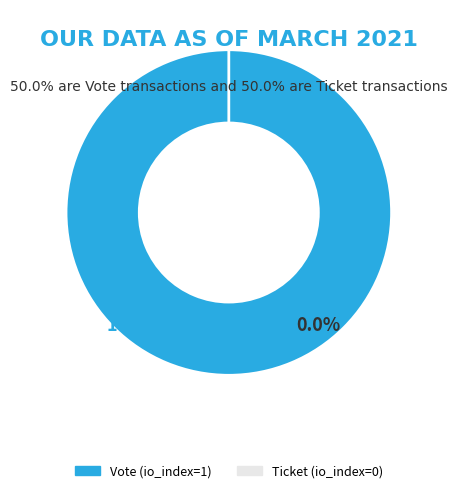

How many segments does this pie chart have?

2